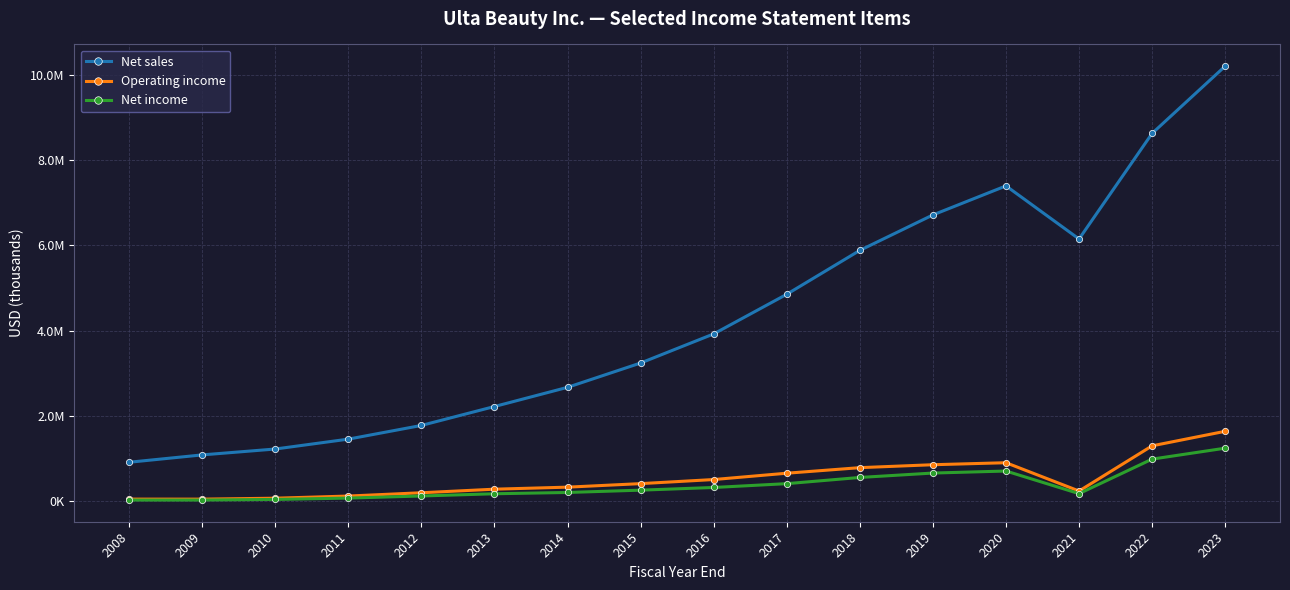

What are all the series names shown in the legend?

Net sales, Operating income, Net income